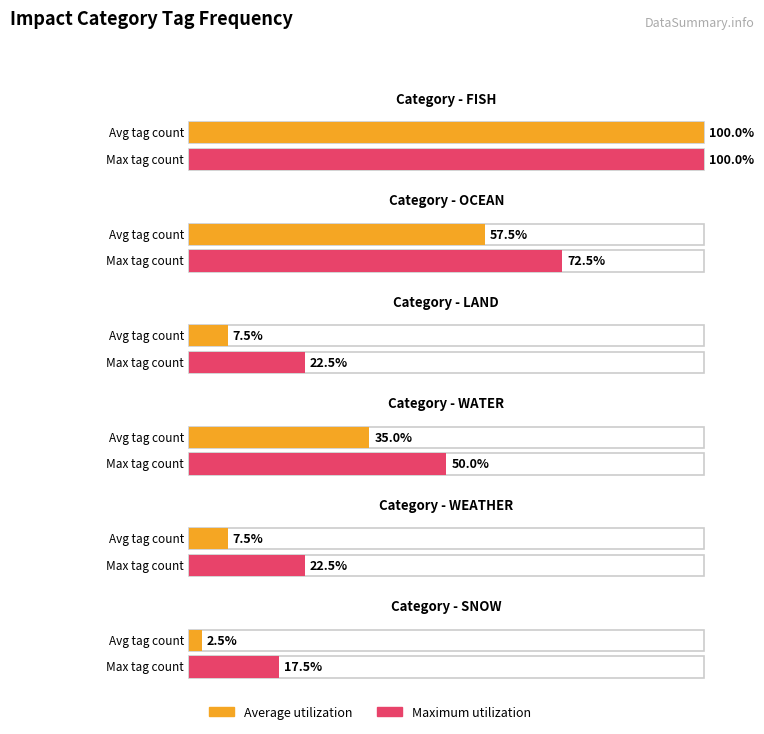

What is the maximum value shown in the chart?

1